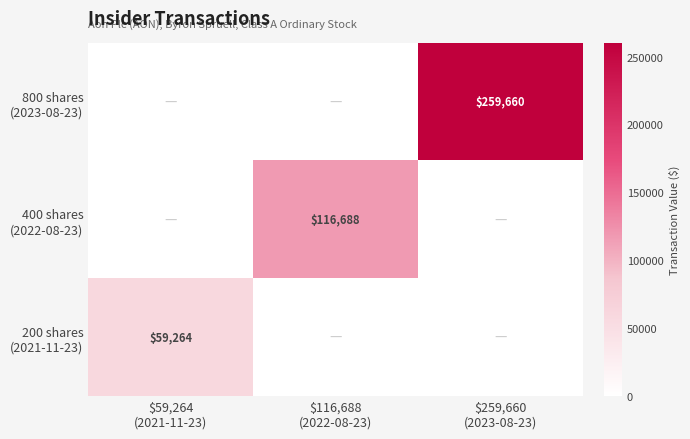

What is the difference between the maximum and minimum values in the 400 shares (2022-08-23) series?

116688